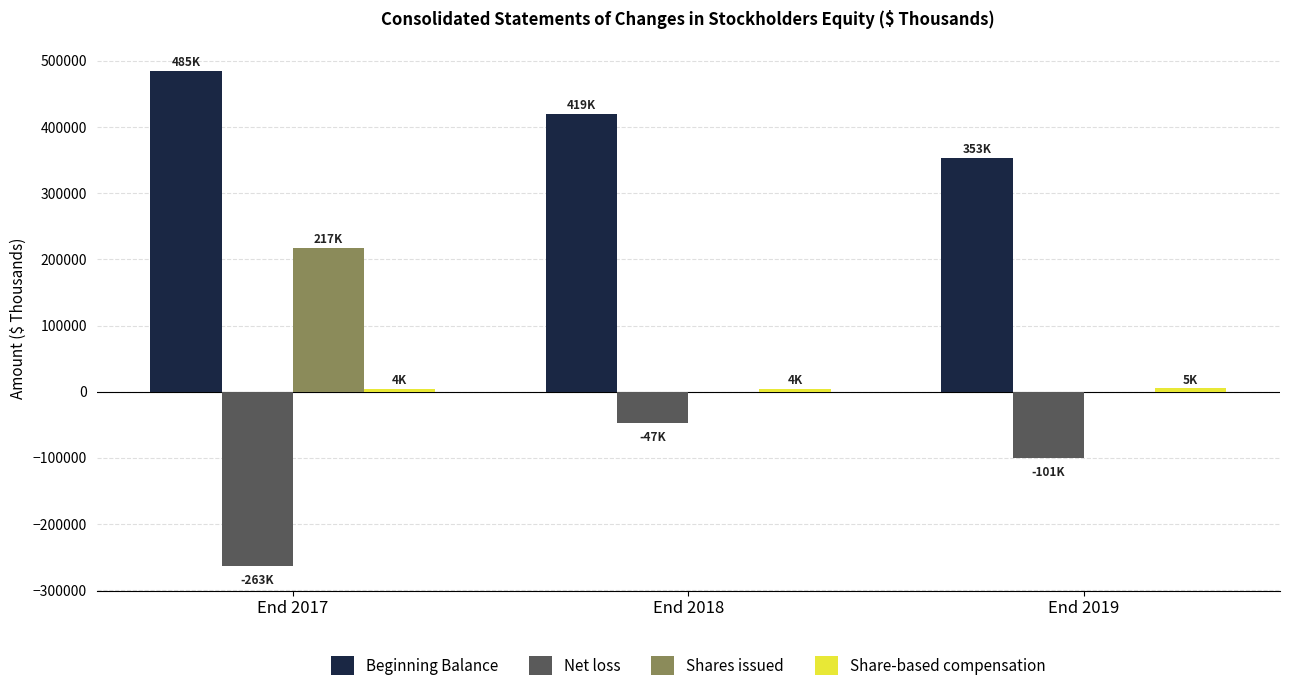

The value of Beginning Balance at End 2019 is 353277. True or false?

True